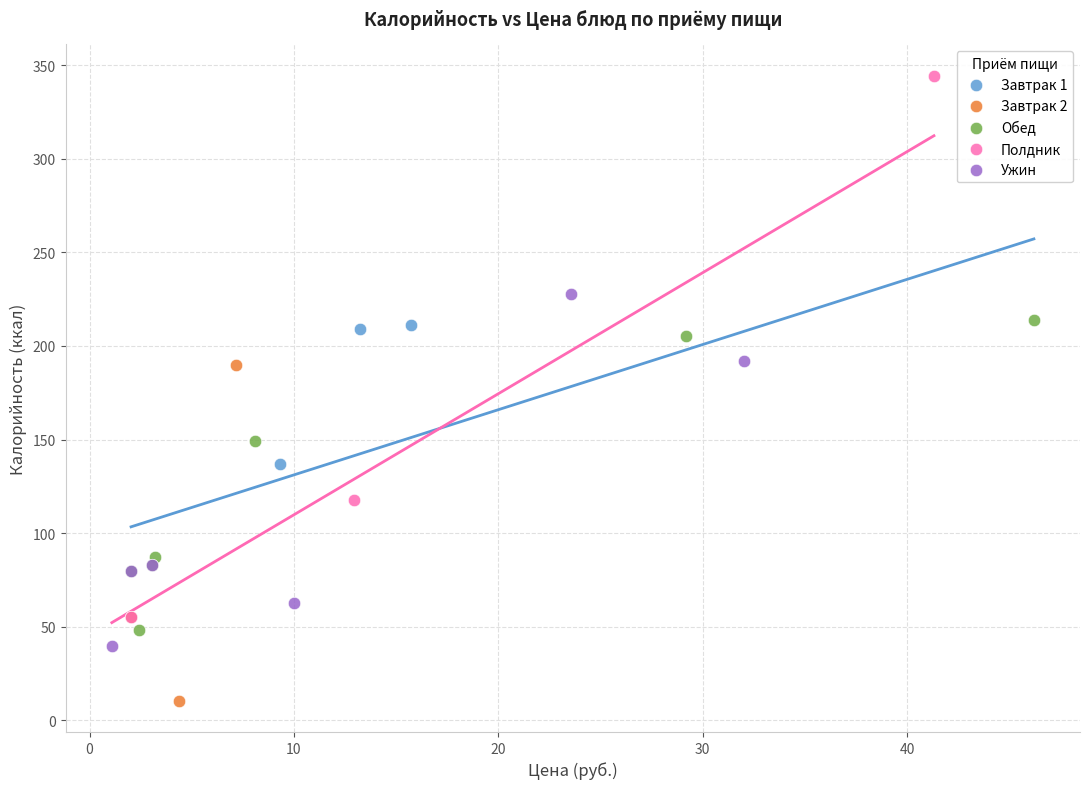

Which series reaches the maximum Y coordinate?

Полдник